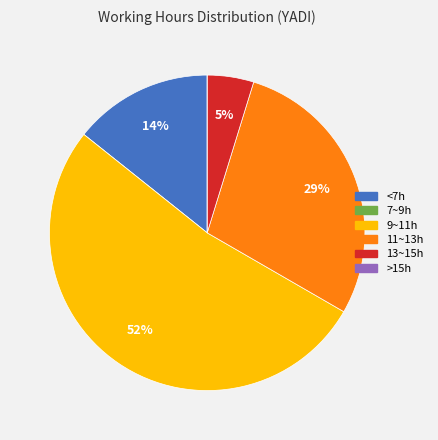

To the nearest percent, what is the difference between the largest and smallest slice percentages?

52%